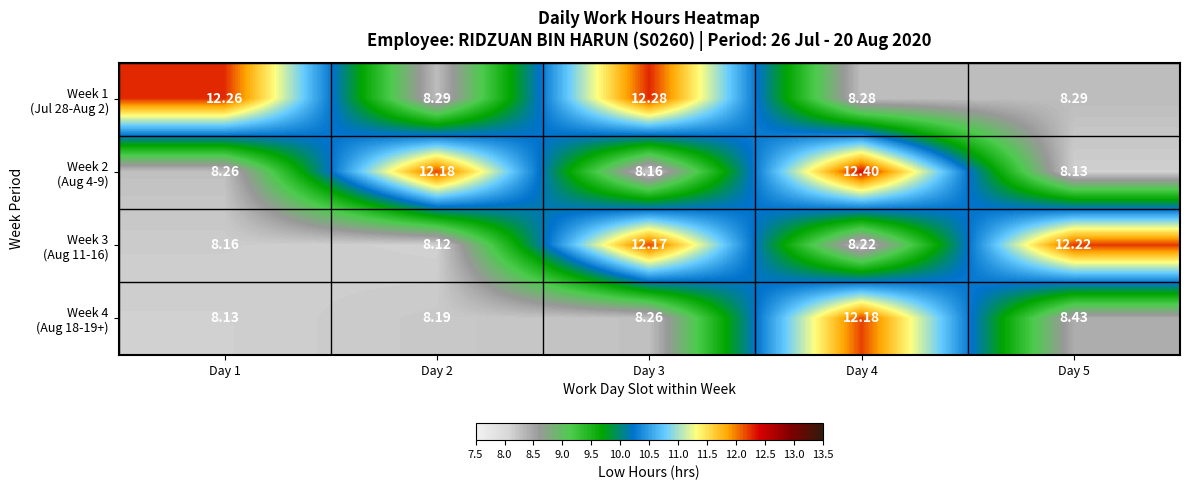

How many distinct data groups are displayed?

4